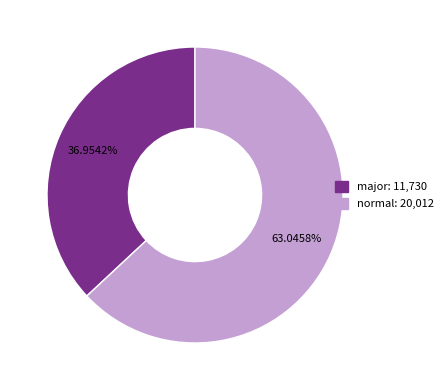

What percentage do major and normal together represent?

100.0%